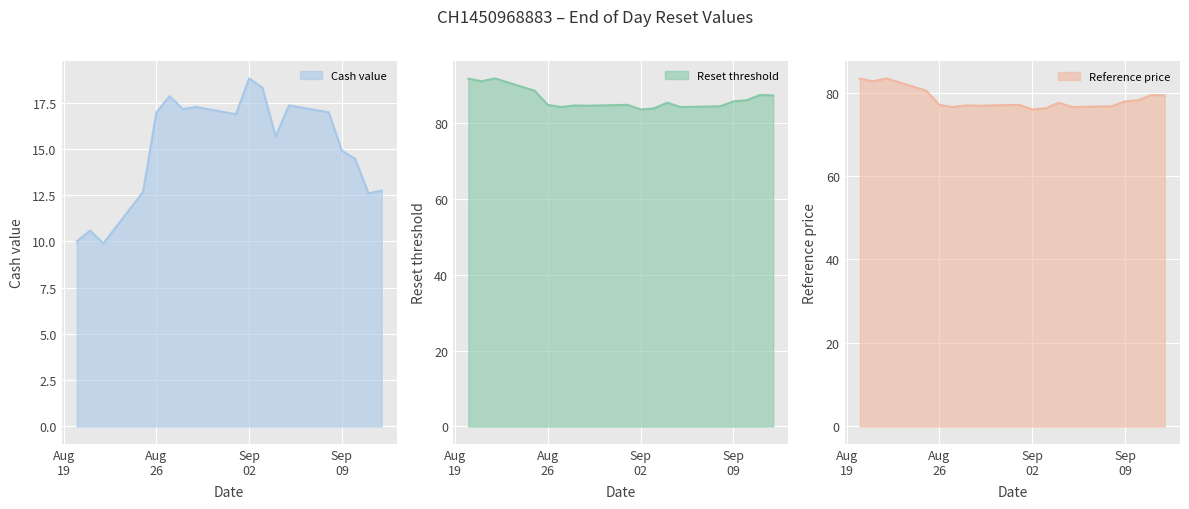

What is the average value of the Reset threshold series?

86.3